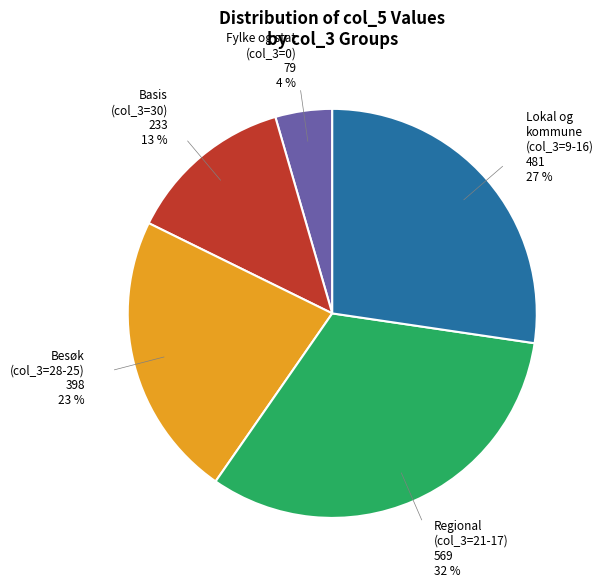

To the nearest percent, what is the difference between the largest and smallest slice percentages?

28%